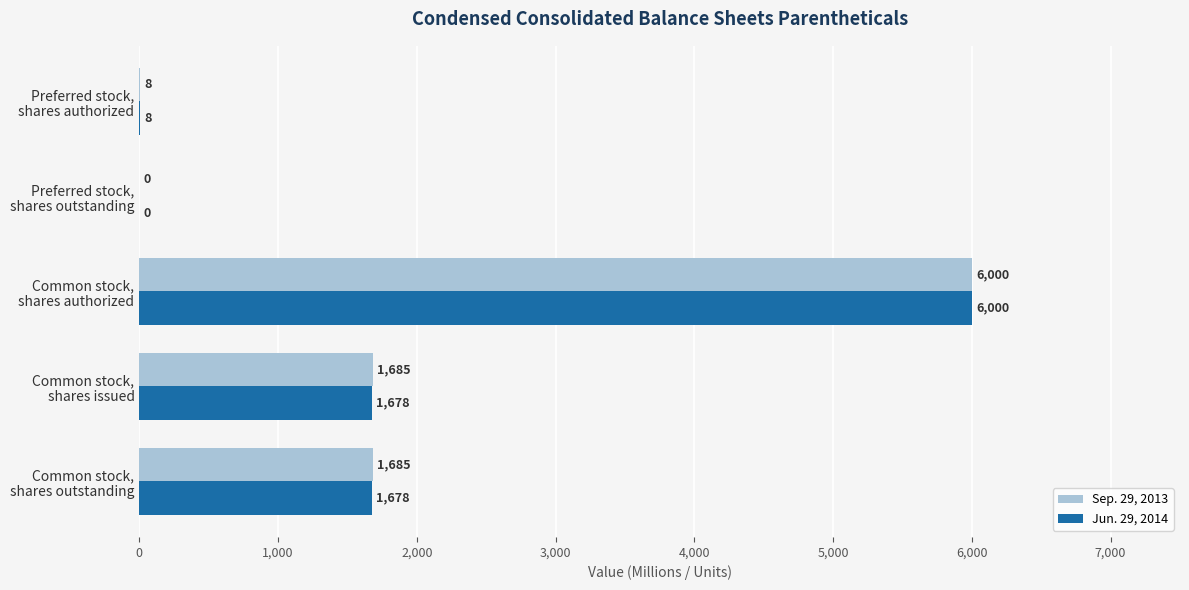

What is the sum of all Jun. 29, 2014 values?

9364